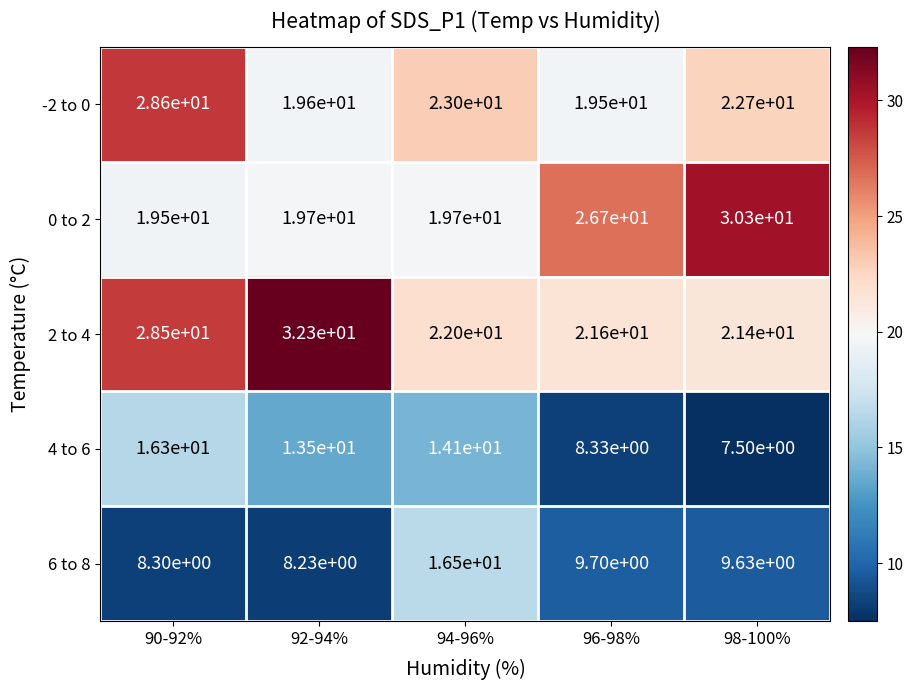

The value of 4 to 6 at 94-96% is 22.8. True or false?

False